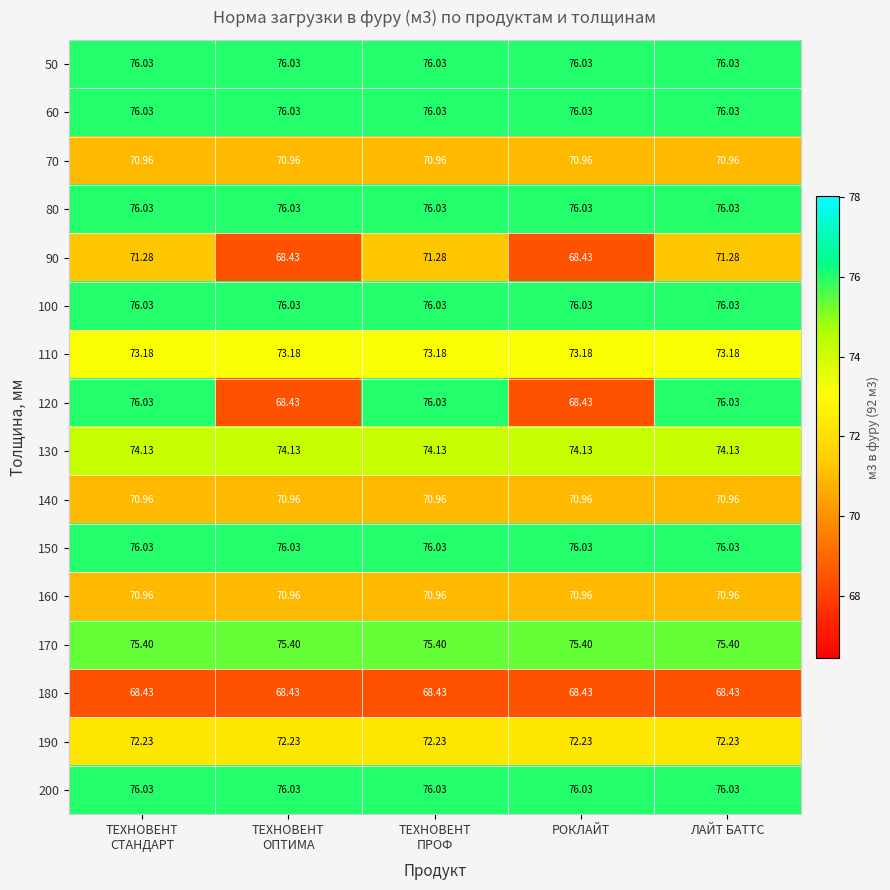

Is the value of 60 at ЛАЙТ БАТТС greater than the value of 130 at ЛАЙТ БАТТС?

Yes